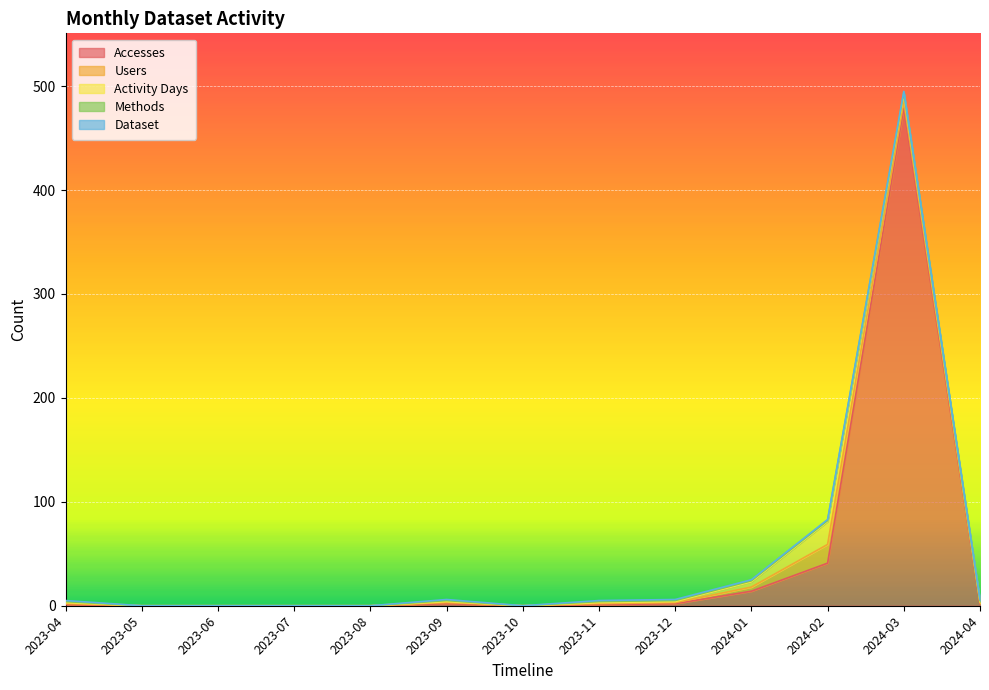

At which label is Users closest to 9?

2024-03